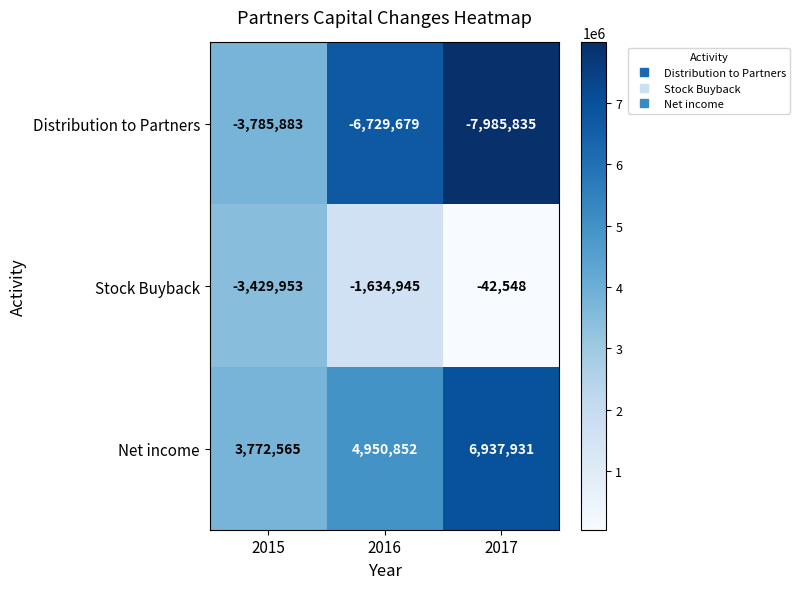

Where is Stock Buyback nearest to the value -1736250?

2016